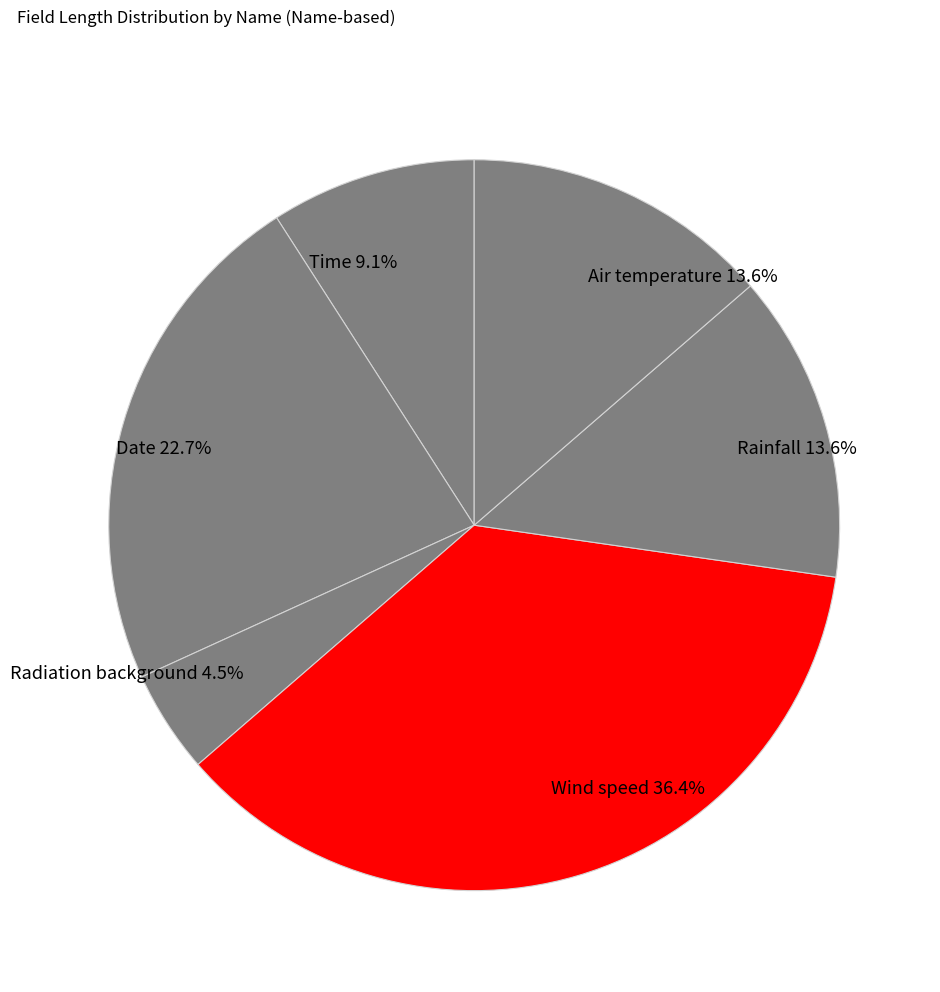

Does Date account for over 50% of the chart?

No